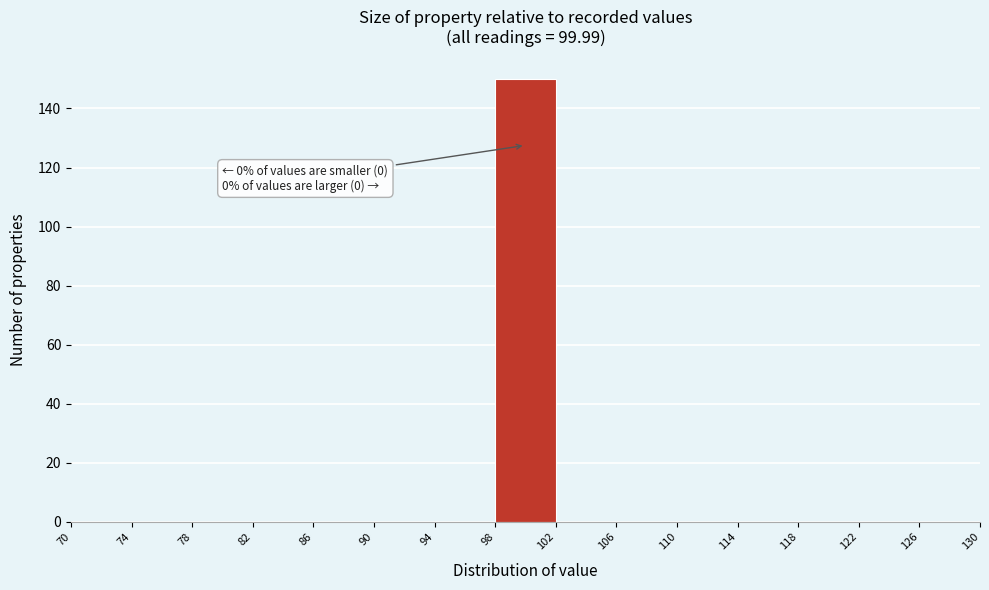

Which range on the x-axis has the tallest bar?

98 to 102